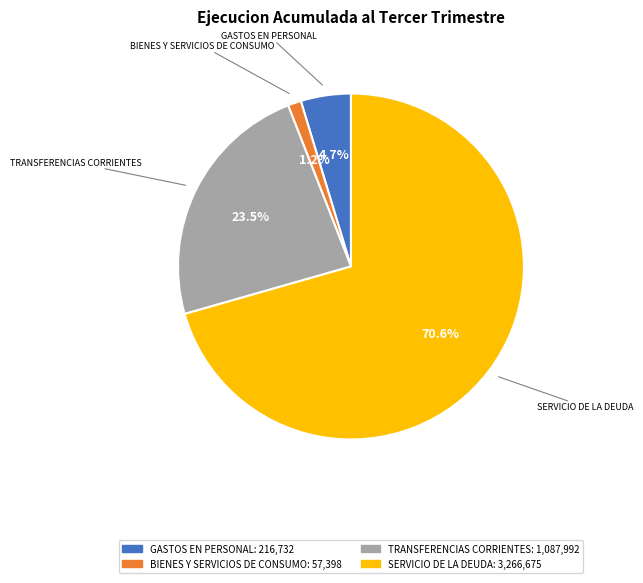

Approximately how many times larger is the value at BIENES Y SERVICIOS DE CONSUMO compared to GASTOS EN PERSONAL?

0.3